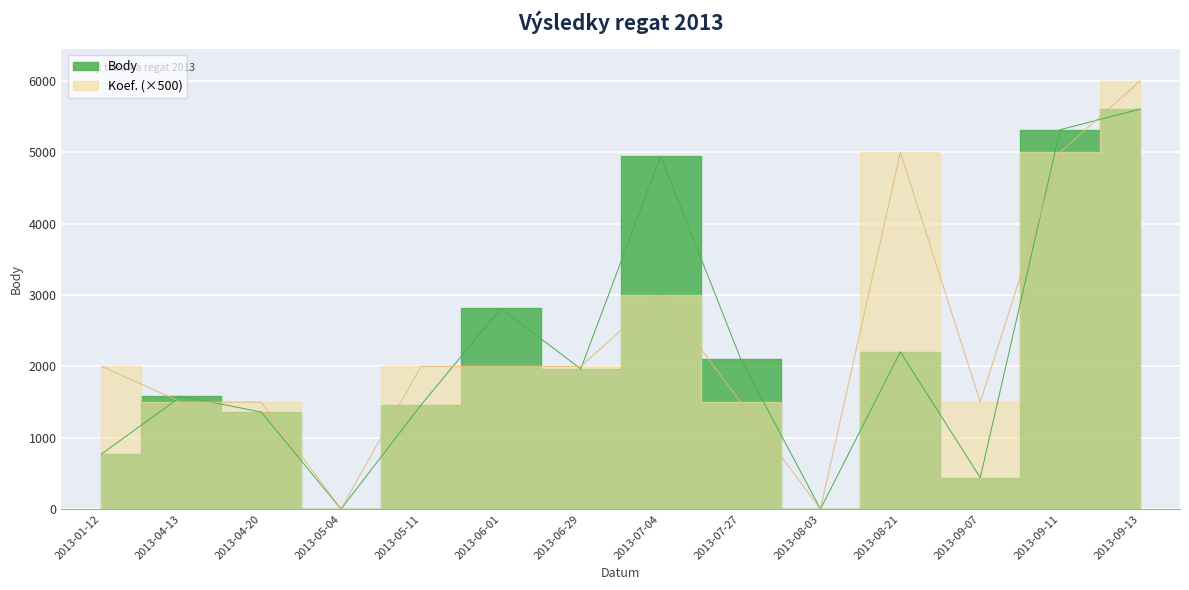

What are all the series names shown in the legend?

Body, Koef.